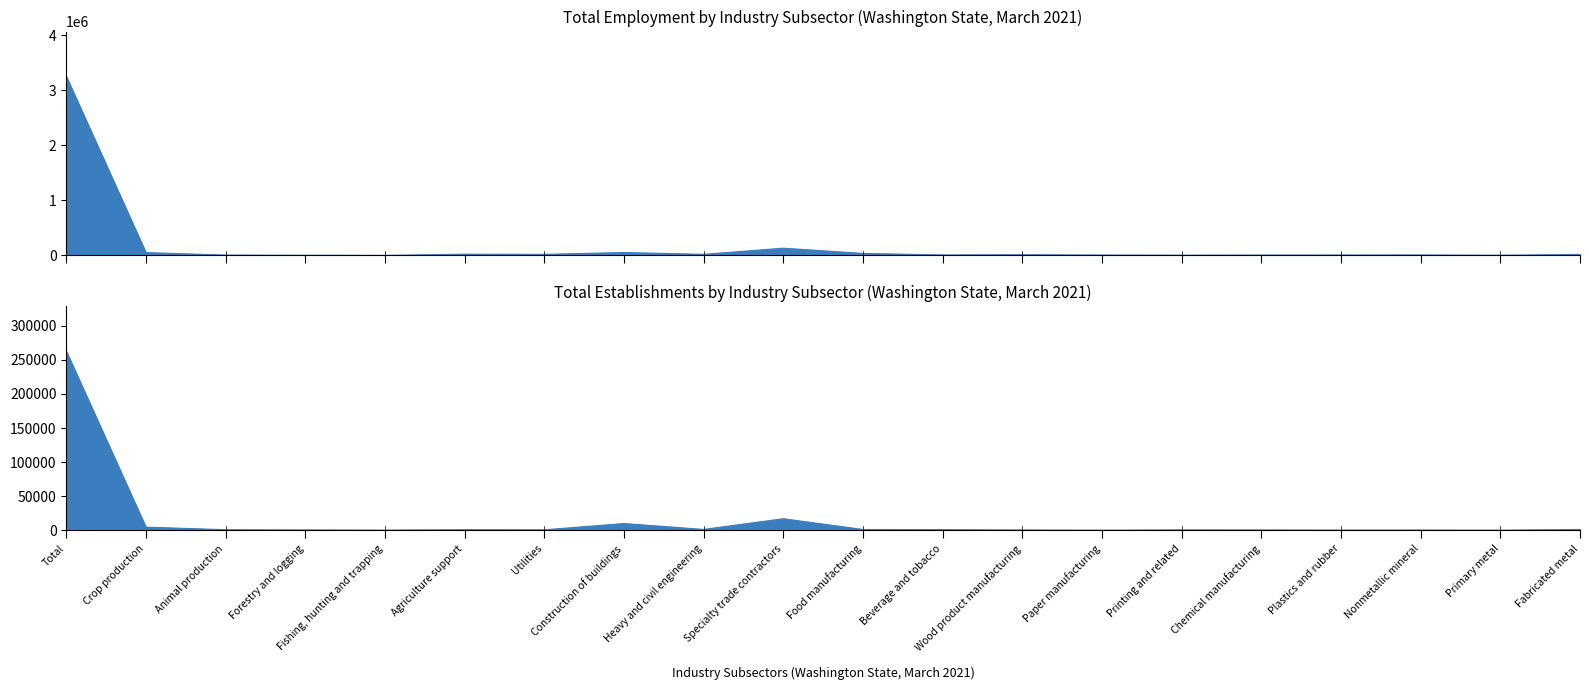

What is the label of the 1st point from the left?

Total